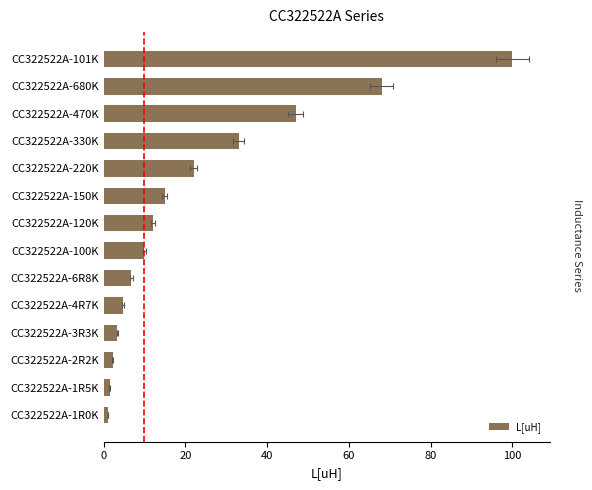

How many data points are less than 12?

7